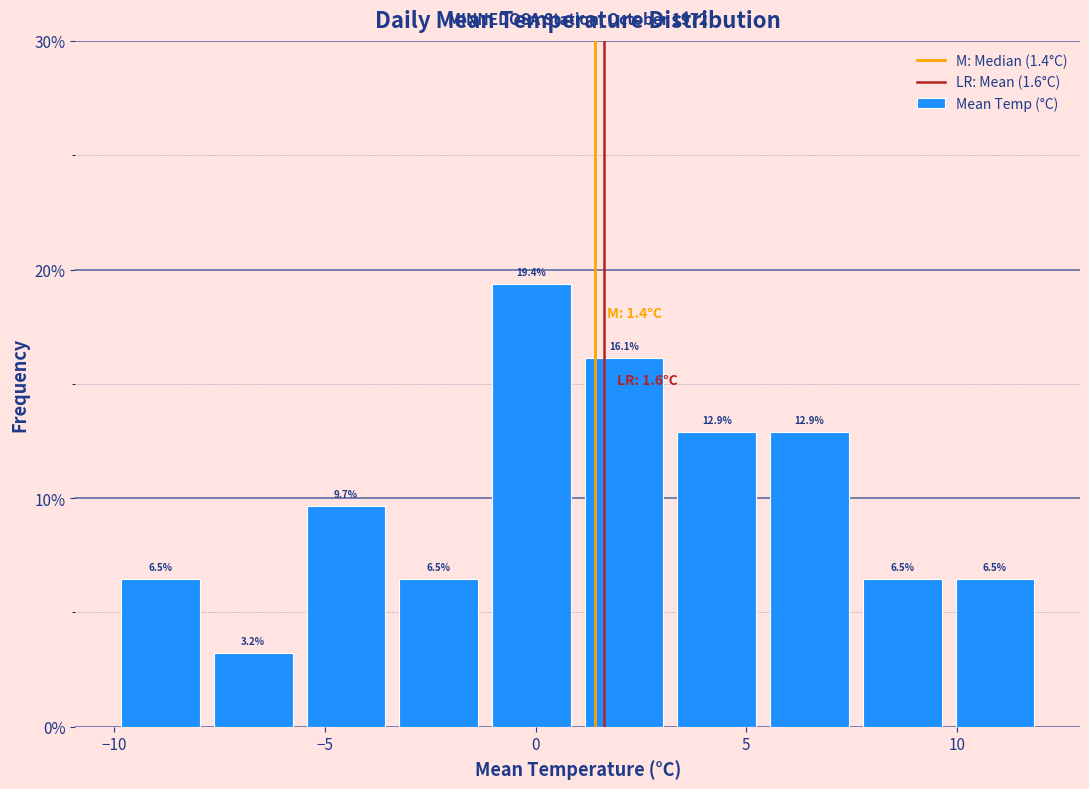

How tall is the bar that spans 5.4 to 7.6 on the x-axis? The bar edges are not printed on the chart, so give them approximately, as read against the axis.

12.9